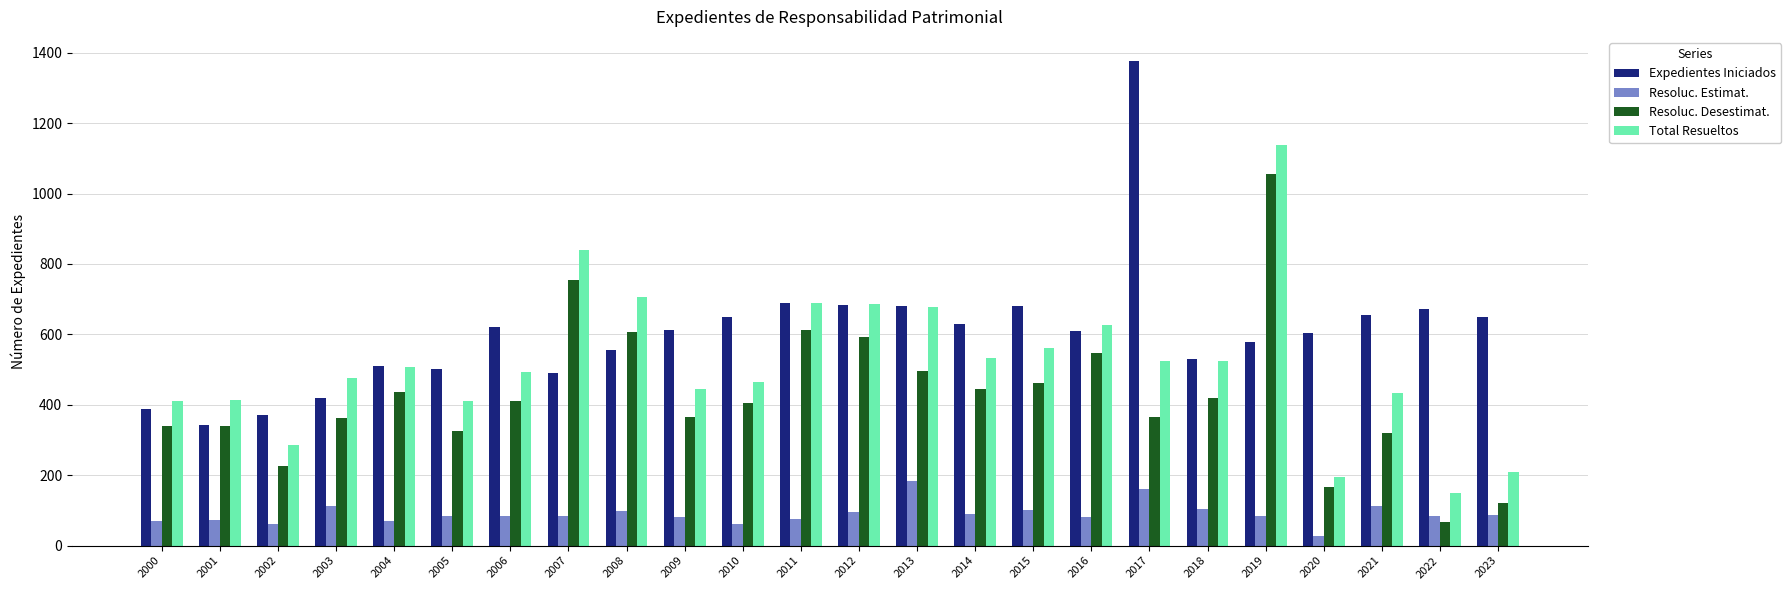

Does the chart contain stacked bars?

No